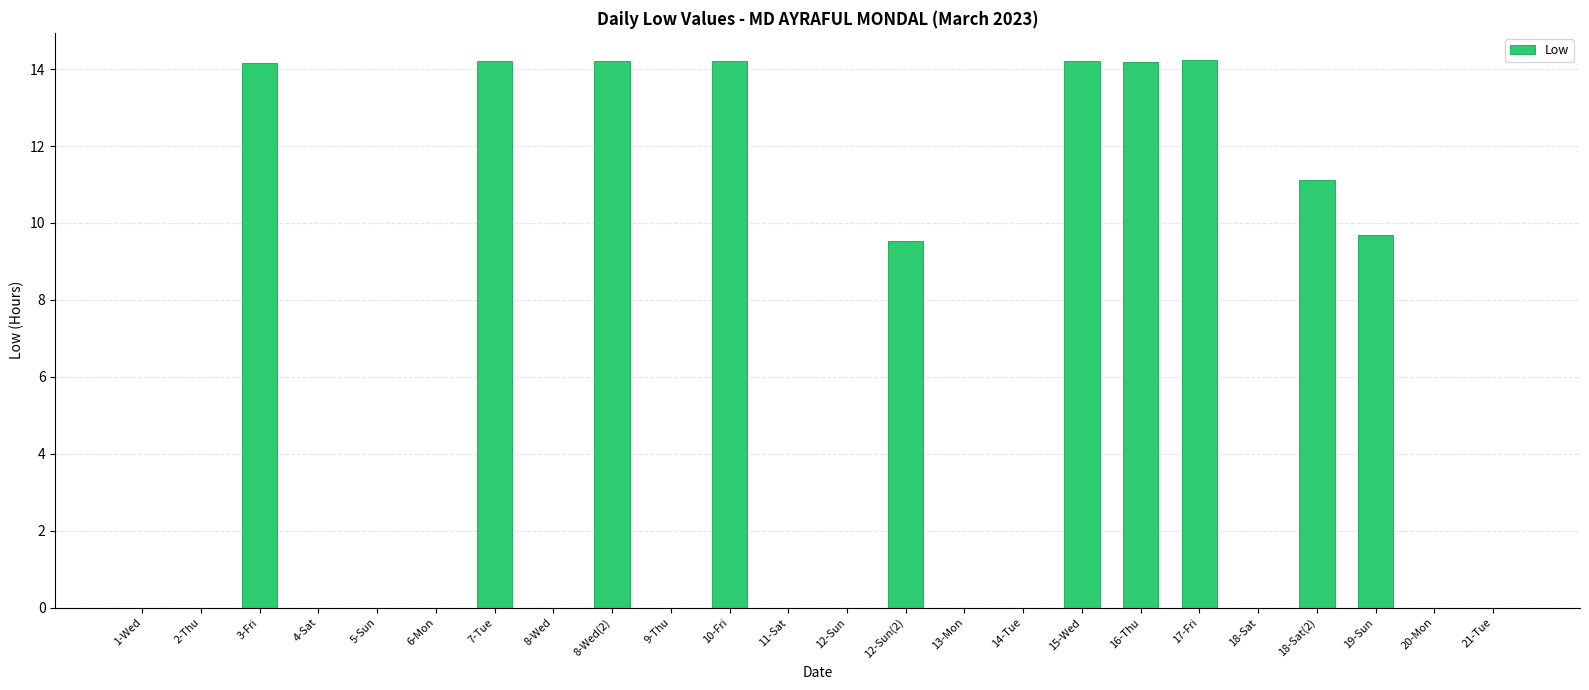

Which has a higher value, 12-Sun(2) or 4-Sat?

12-Sun(2)